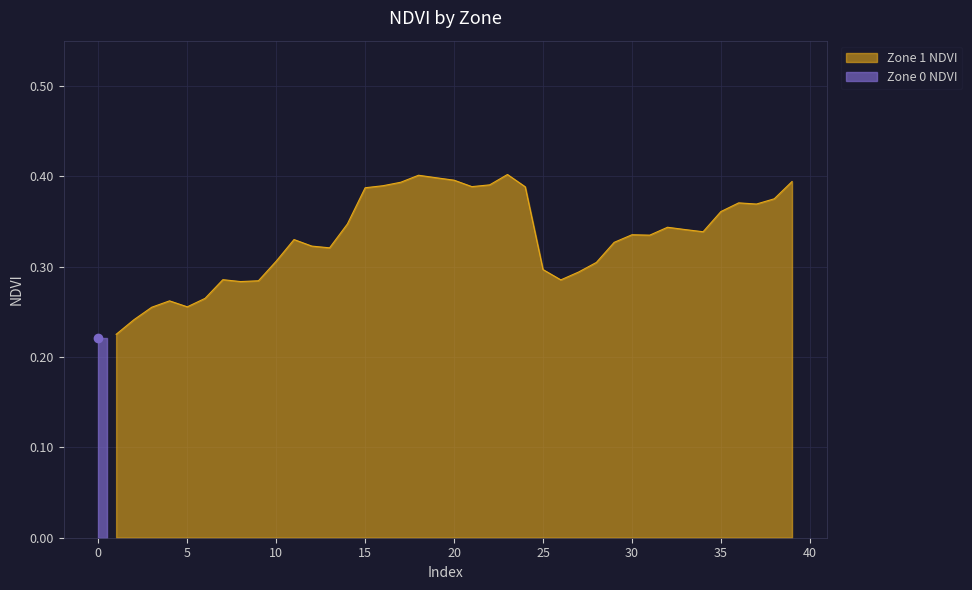

Does the chart display data point markers on the line(s)?

No